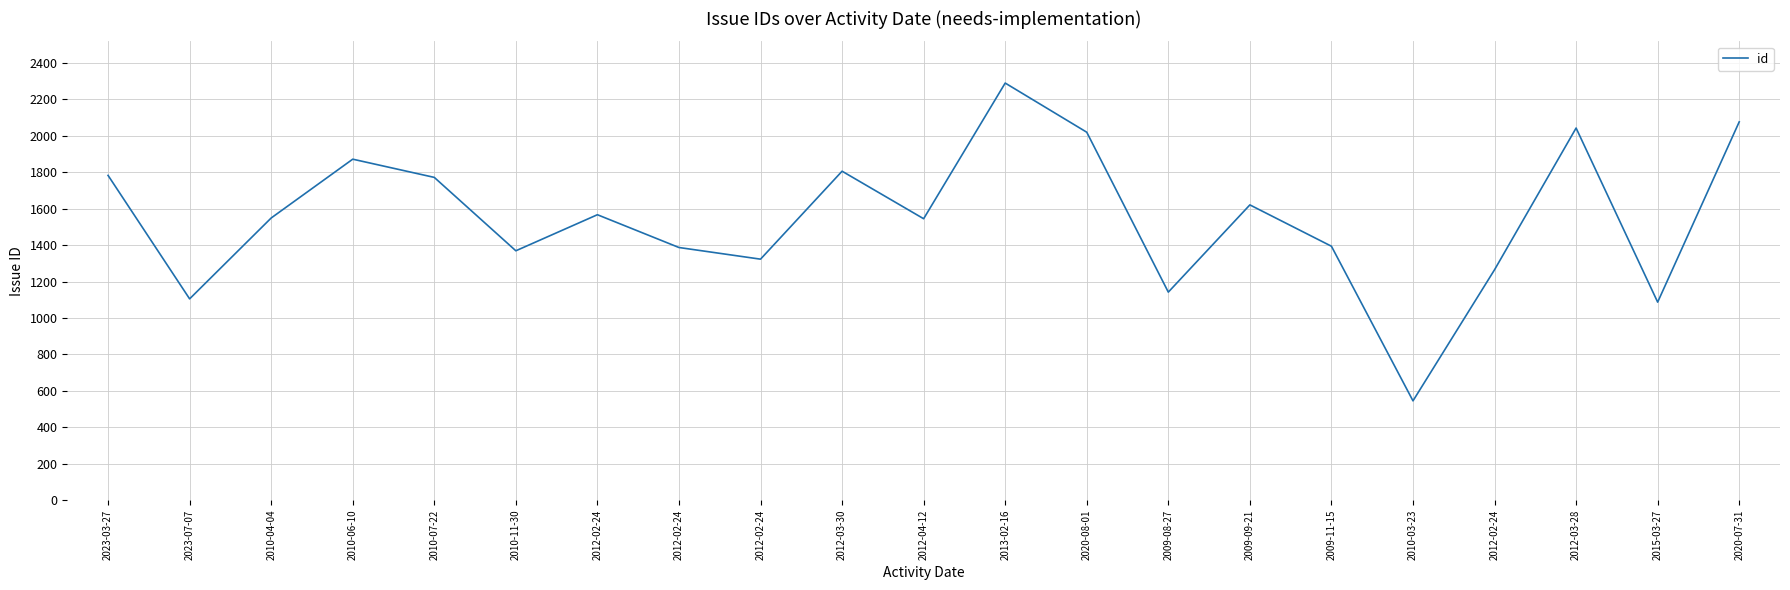

What is the value of the 6th point from the left?

1369